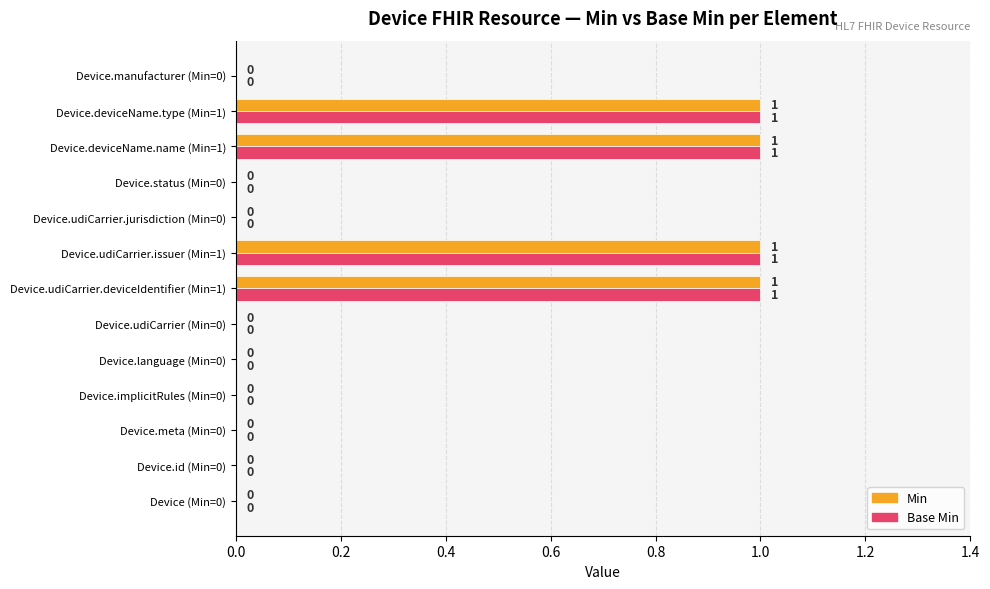

How many Min values are between 0 and 1?

13